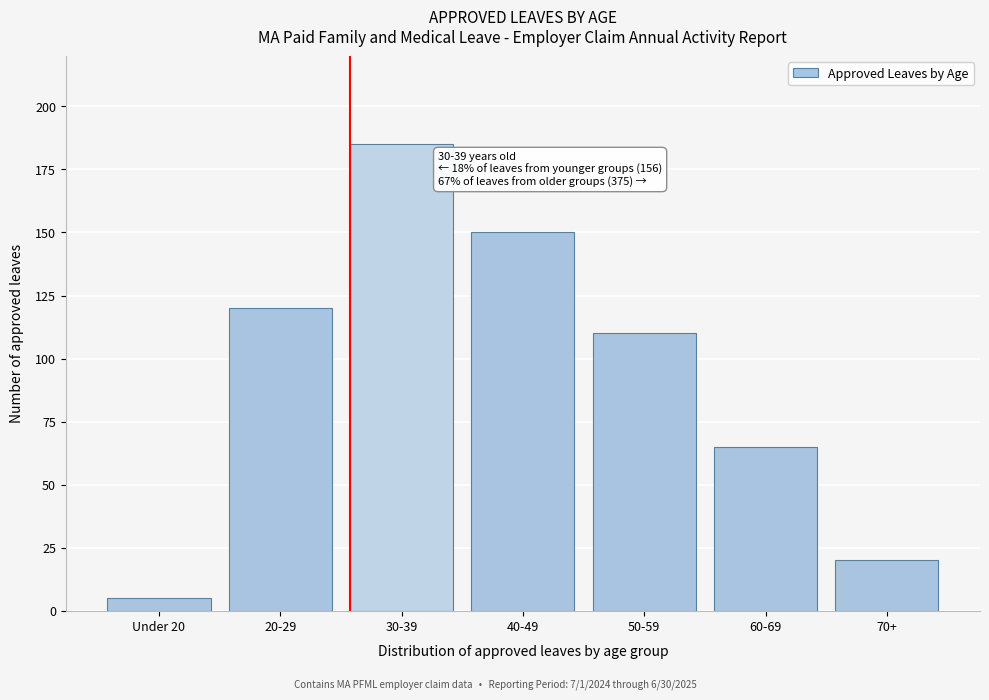

Reading left to right, transcribe all the data shown in this chart.

5	120	185	150	110	65	20